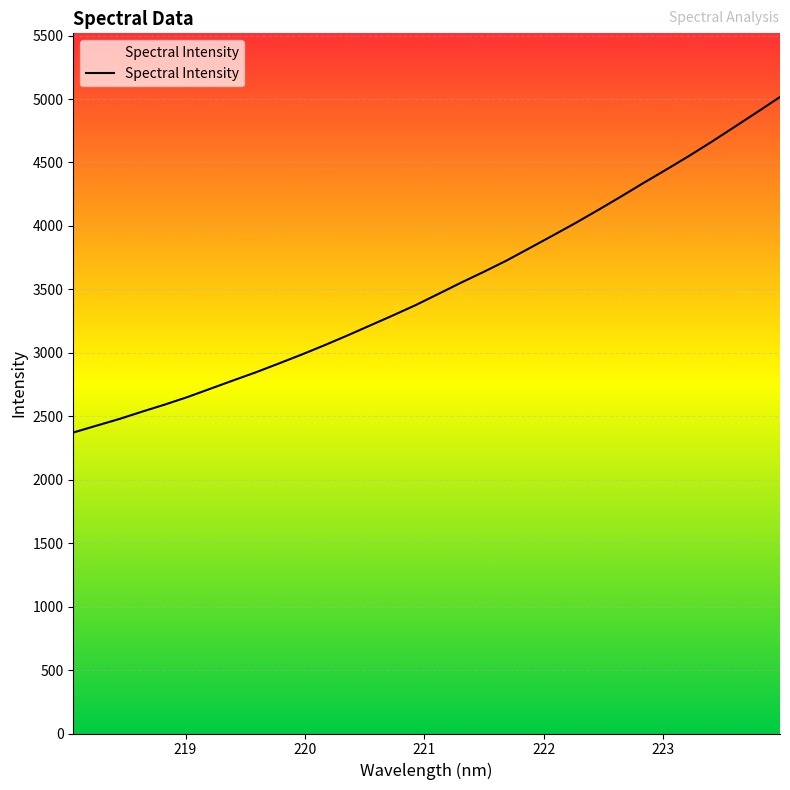

True or false: there are more than 2 points higher than both neighbors.

False